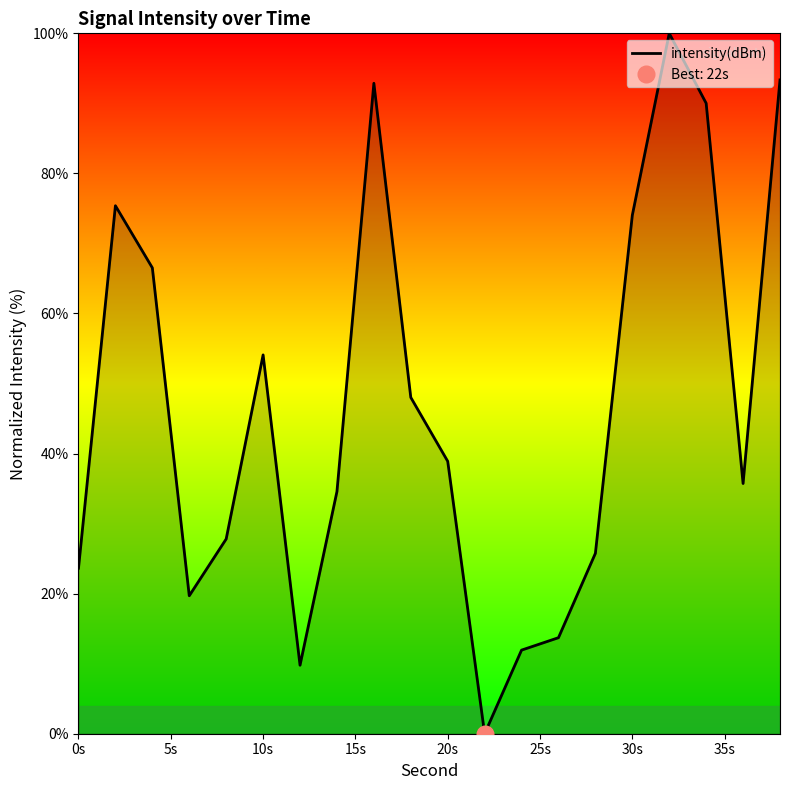

True or false: intensity(dBm) has a value of 38.9 at 20s.

True